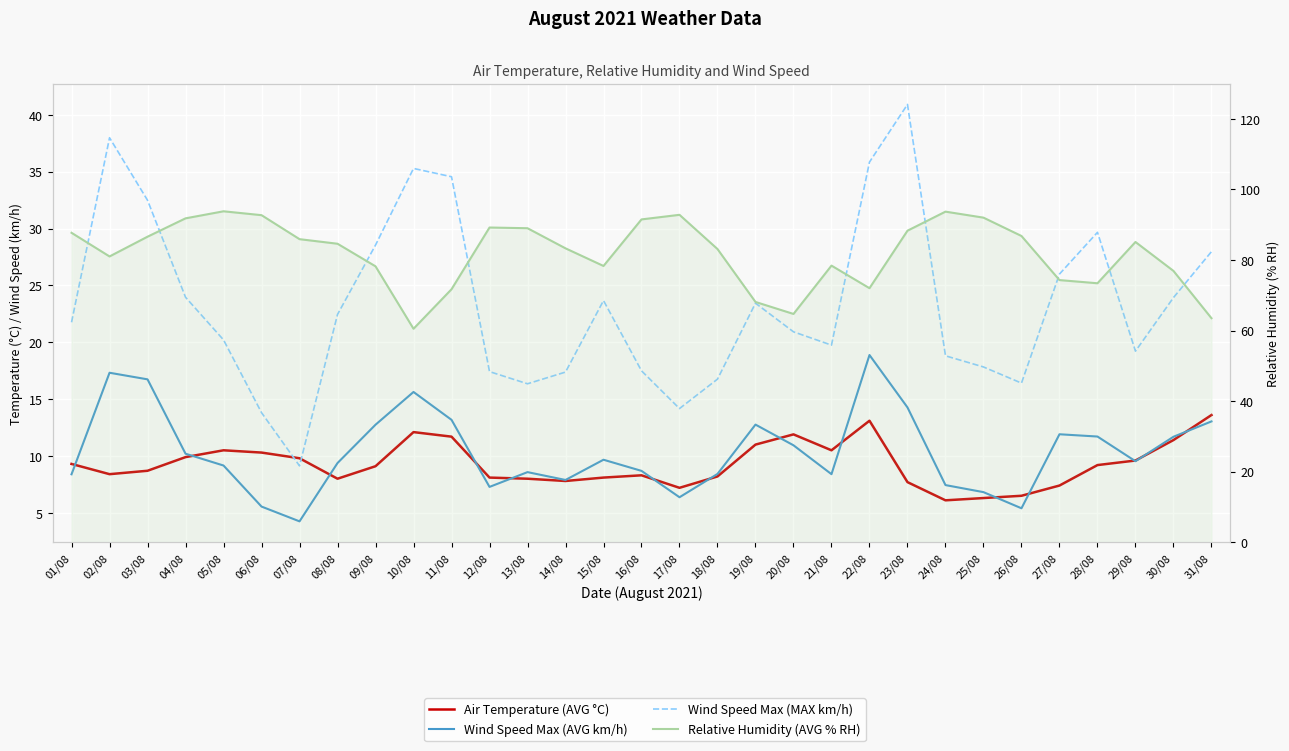

What is the difference between the second highest and minimum values in the Wind Speed Max (MAX km/h) series?

28.9